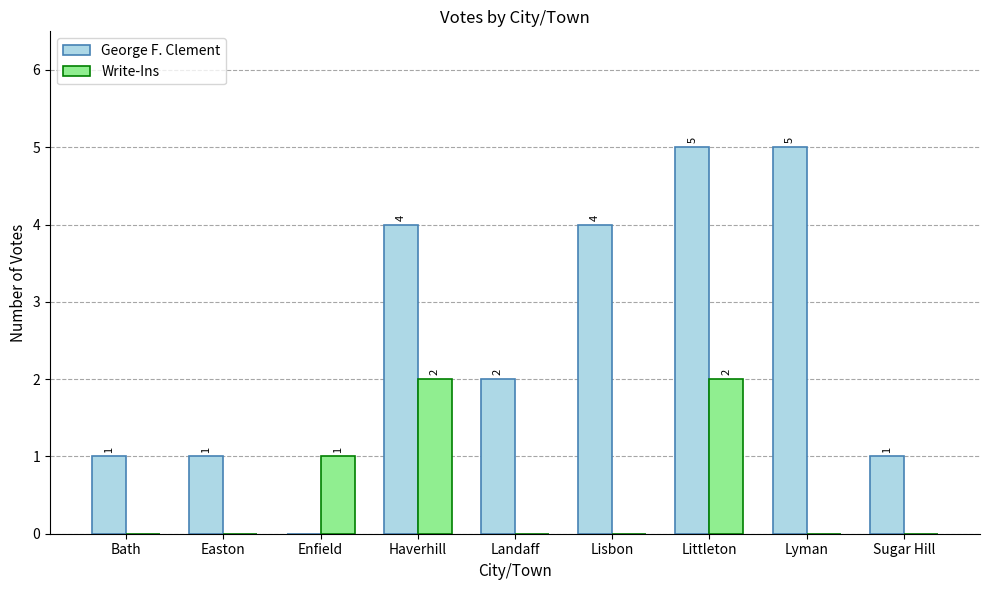

True or false: George F. Clement has a value of 2 at Landaff.

True